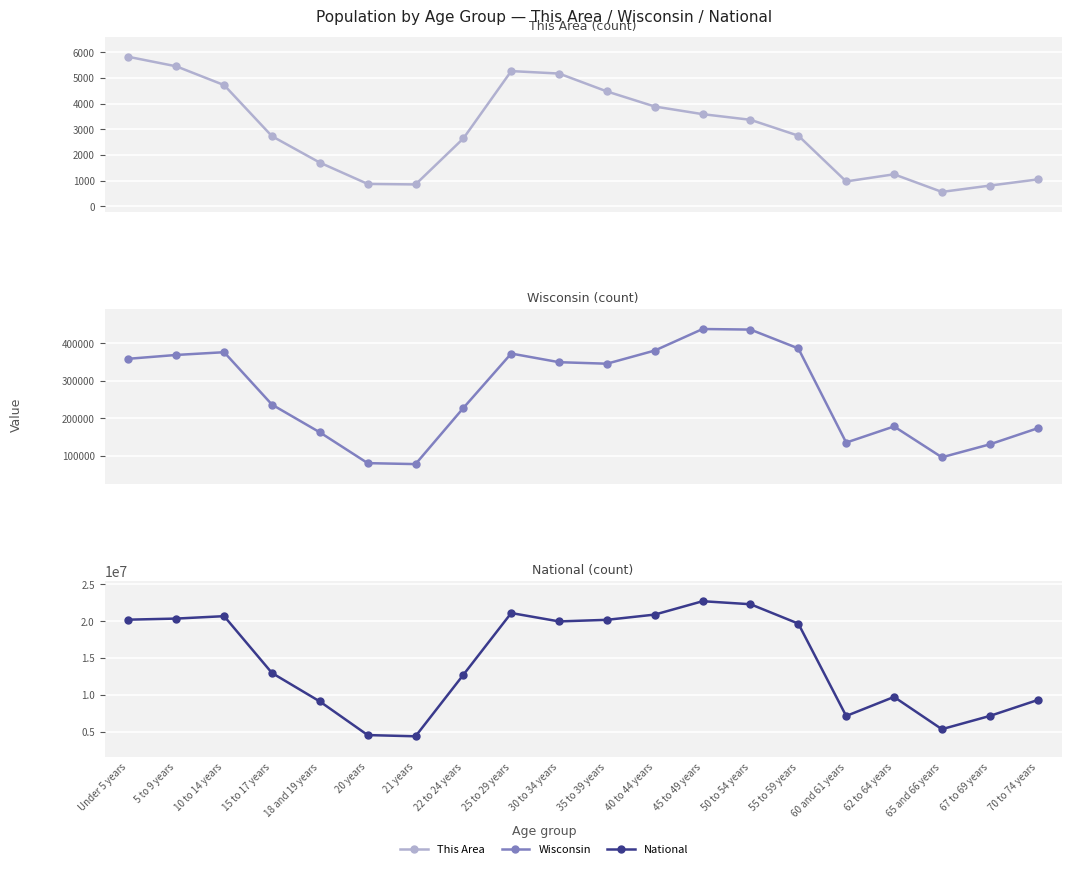

What are all the series names shown in the legend?

This Area, Wisconsin, National